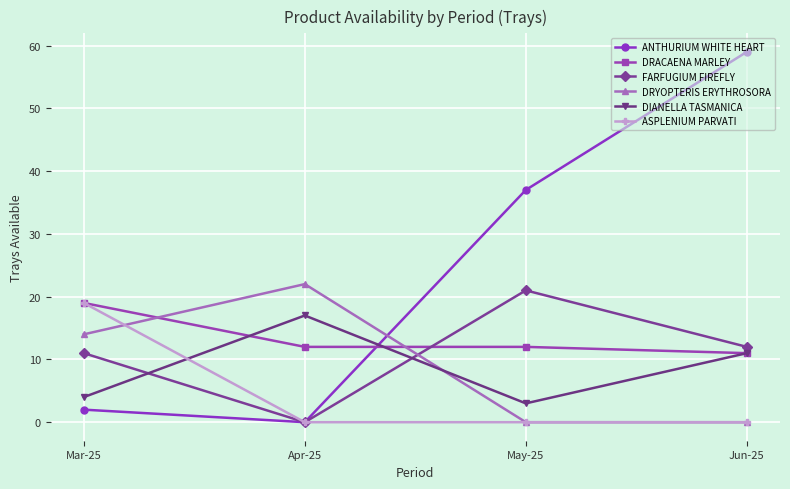

What is the label of the 4th point from the left?

Jun-25